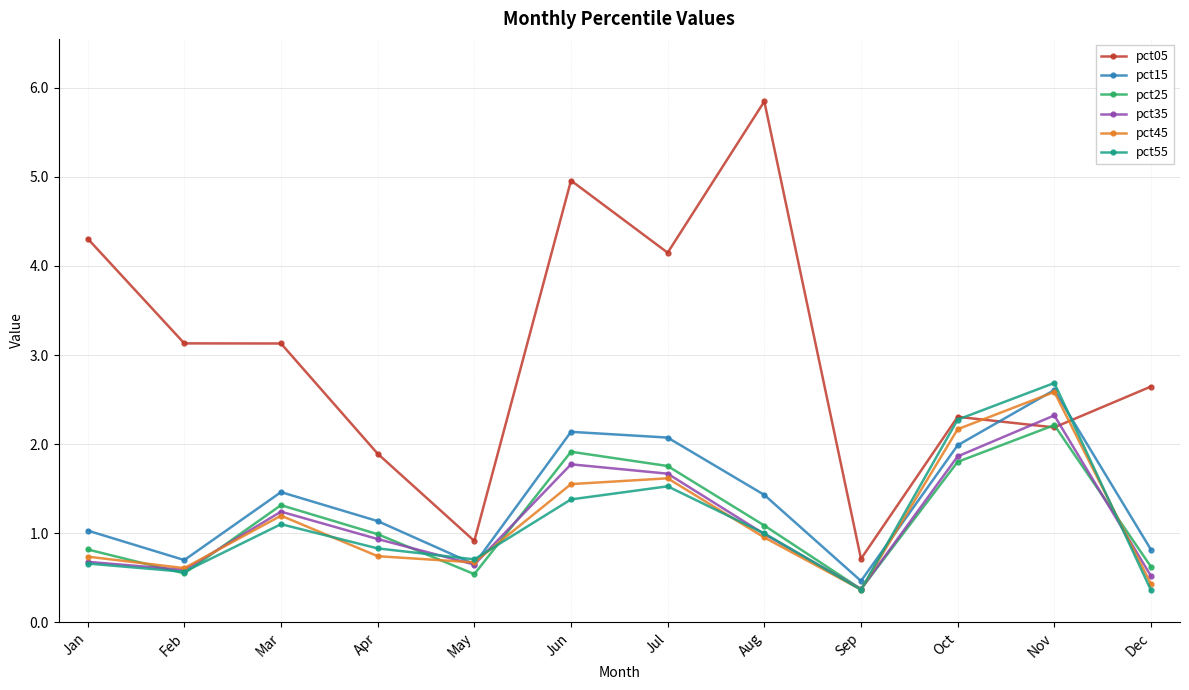

True or false: pct15 and pct05 cross at least once.

True